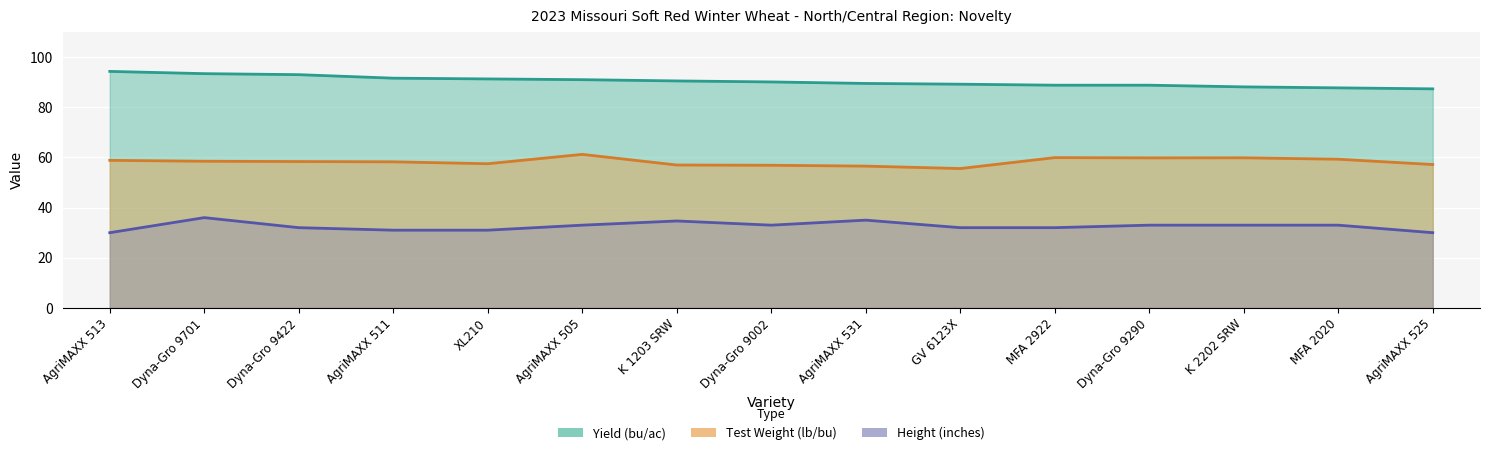

Does the chart display data point markers on the line(s)?

No